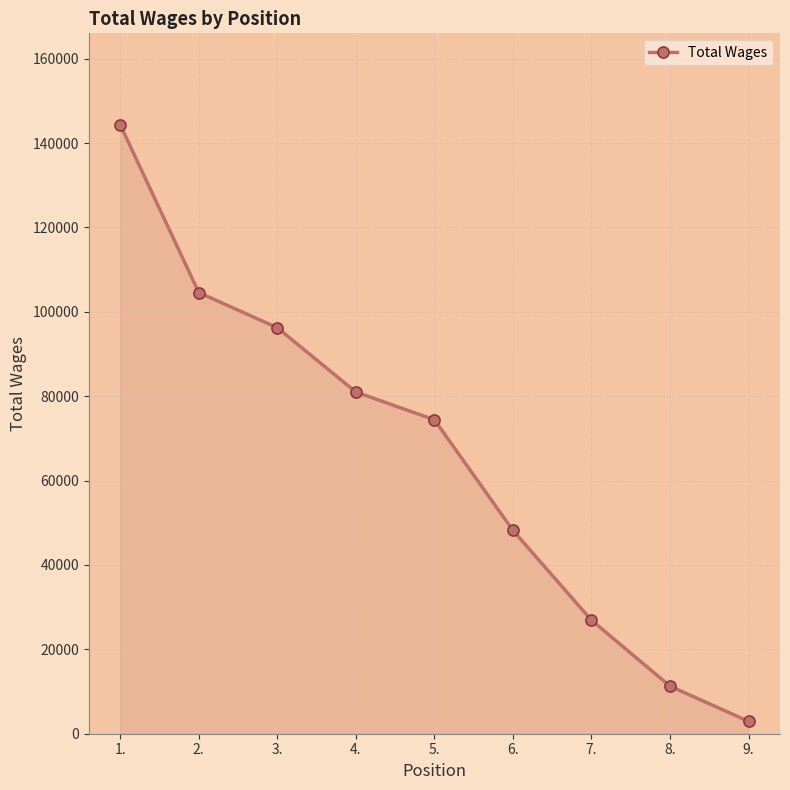

True or false: there are more than 2 points higher than both neighbors.

False